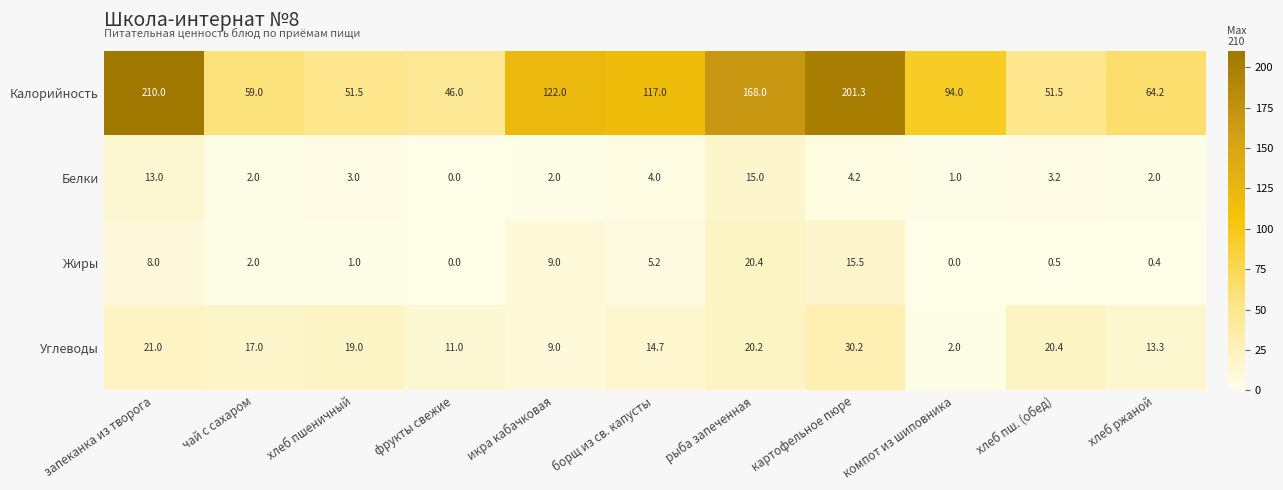

Rank the categories by Углеводы value from highest to lowest.

картофельное пюре, запеканка из творога, хлеб пш. (обед), рыба запеченная, хлеб пшеничный, чай с сахаром, борщ из св. капусты, хлеб ржаной, фрукты свежие, икра кабачковая, компот из шиповника